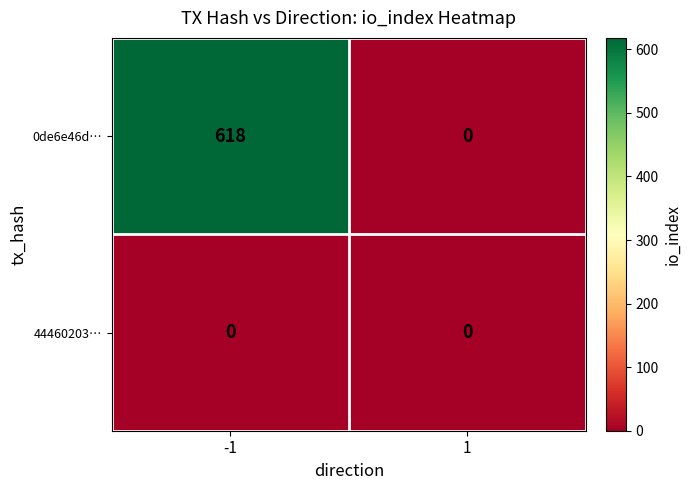

What is the highest value of the 0de6e46d… series?

618